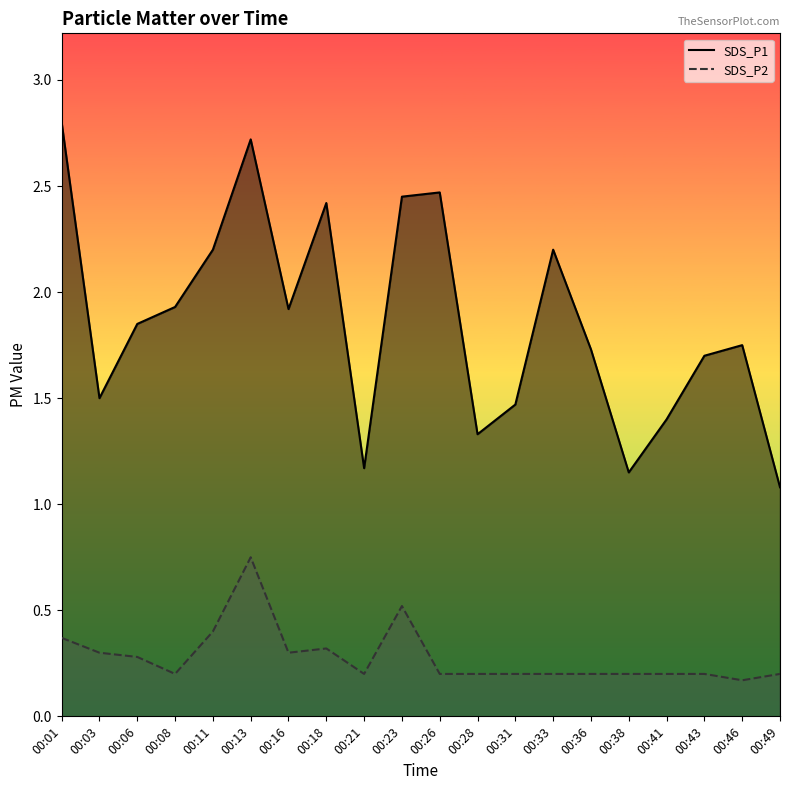

What is the difference between the SDS_P2 values at 00:16 and 00:08?

0.1